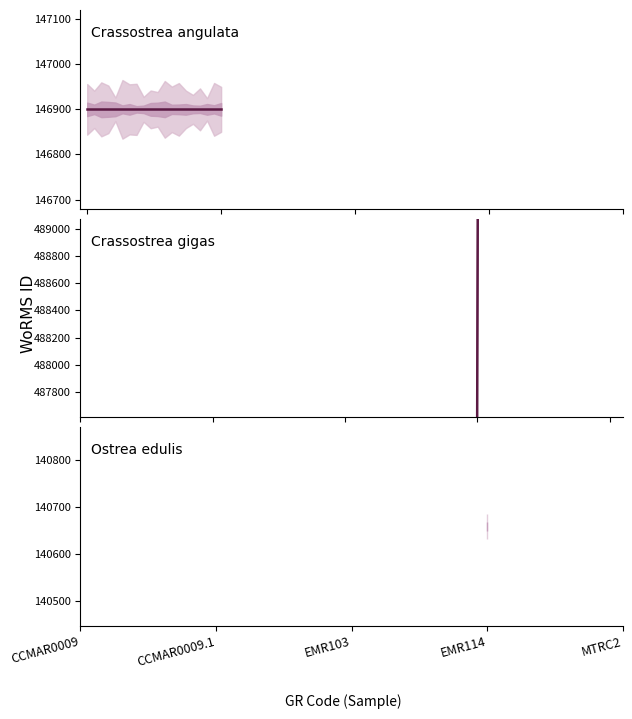

The value of Crassostrea angulata at CCMAR0009.1 is 72154.2. True or false?

False